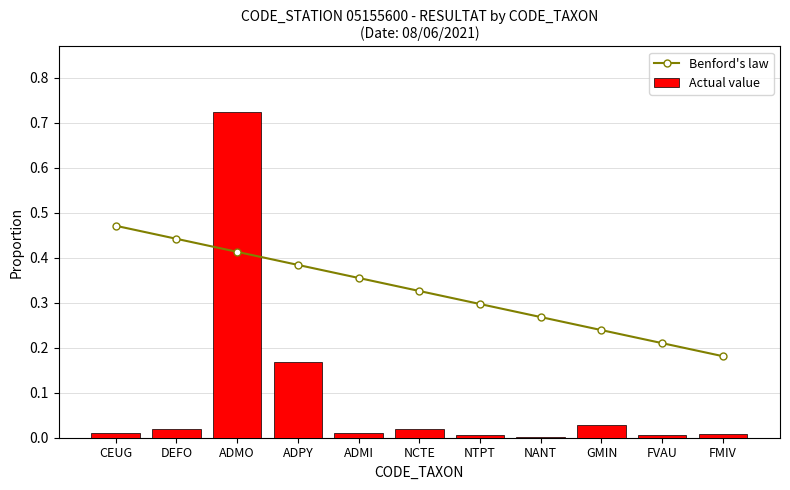

The value of Actual value at ADMO is 0.3. True or false?

False